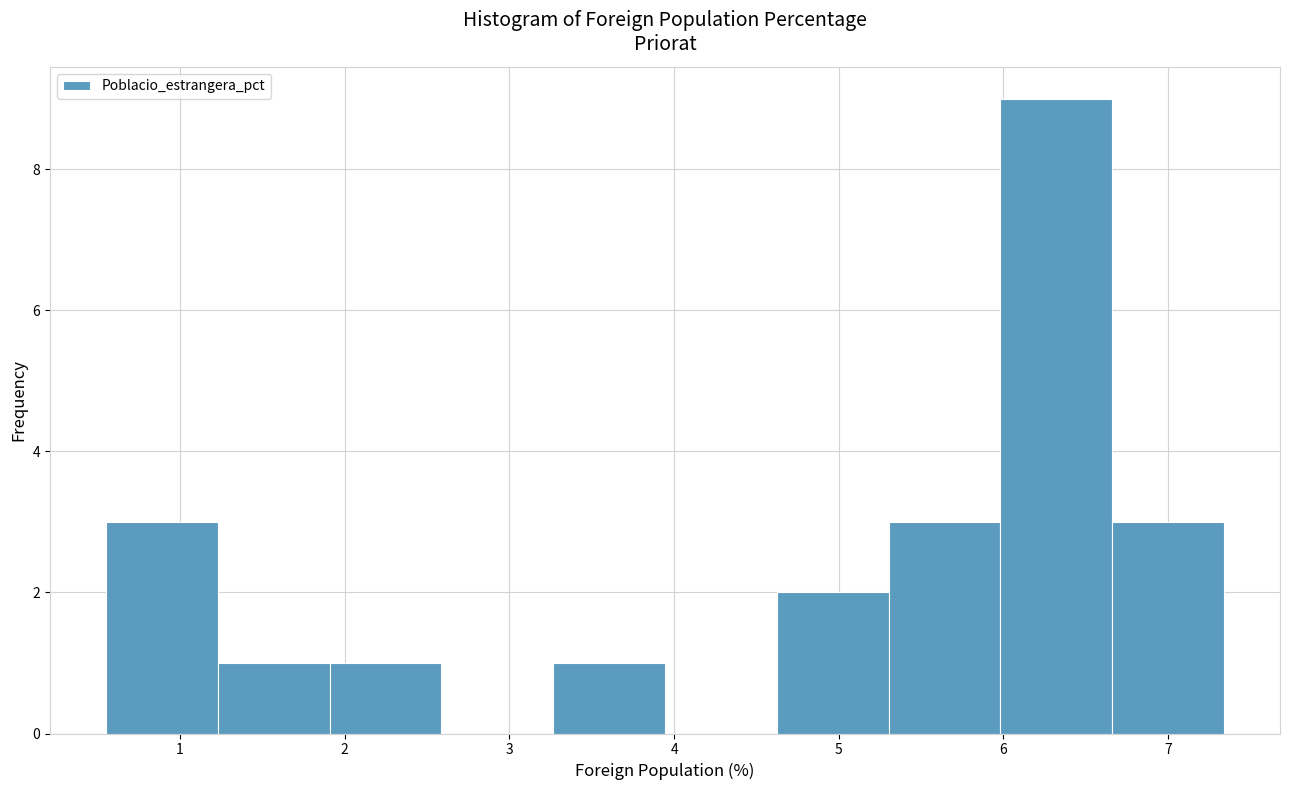

Reading left to right, list every bar in this chart as the range it spans on the x-axis followed by its height. Neither the bar edges nor the heights are printed on the chart, so give them approximately, as read against the axes.

0.6 to 1.2: 3
1.2 to 1.9: 1
1.9 to 2.6: 1
2.6 to 3.3: 0
3.3 to 3.9: 1
3.9 to 4.6: 0
4.6 to 5.3: 2
5.3 to 6.0: 3
6.0 to 6.7: 9
6.7 to 7.3: 3